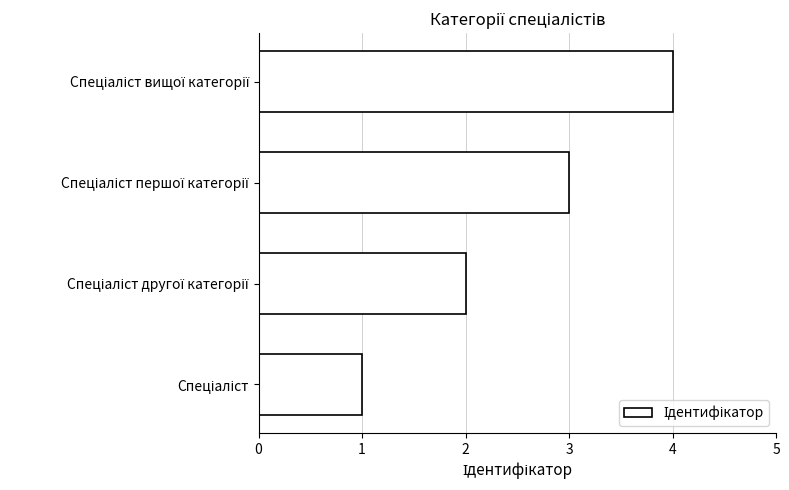

What is the difference between the maximum and minimum values?

3